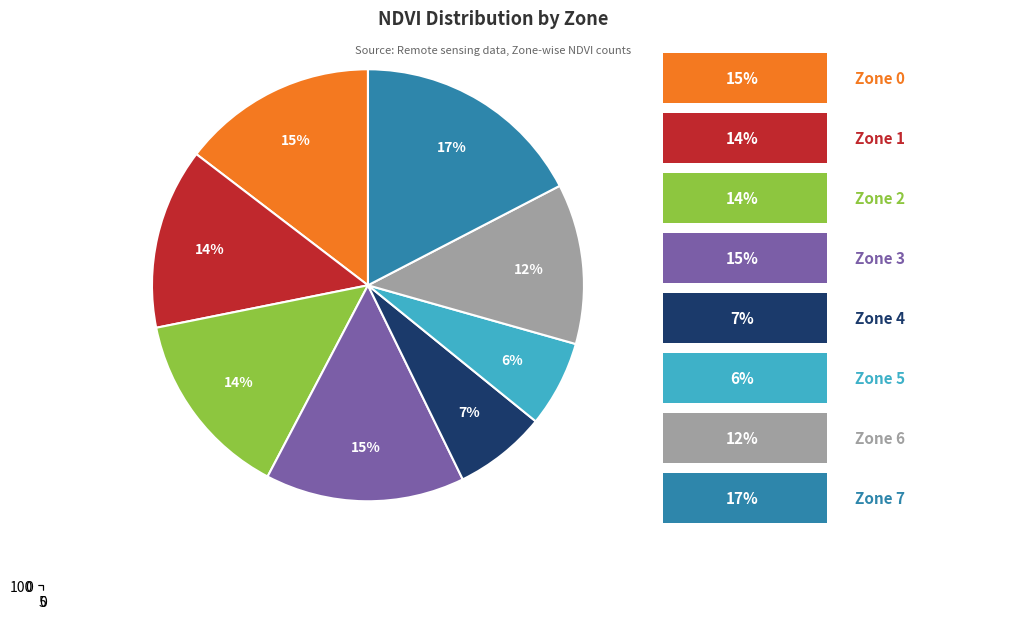

What percentage do Zone 7 and Zone 0 together represent?

32.0%